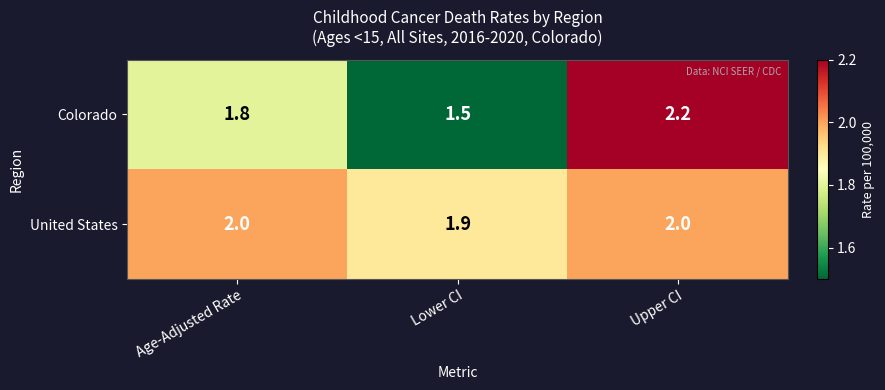

Which series has the largest range (max minus min)?

Colorado